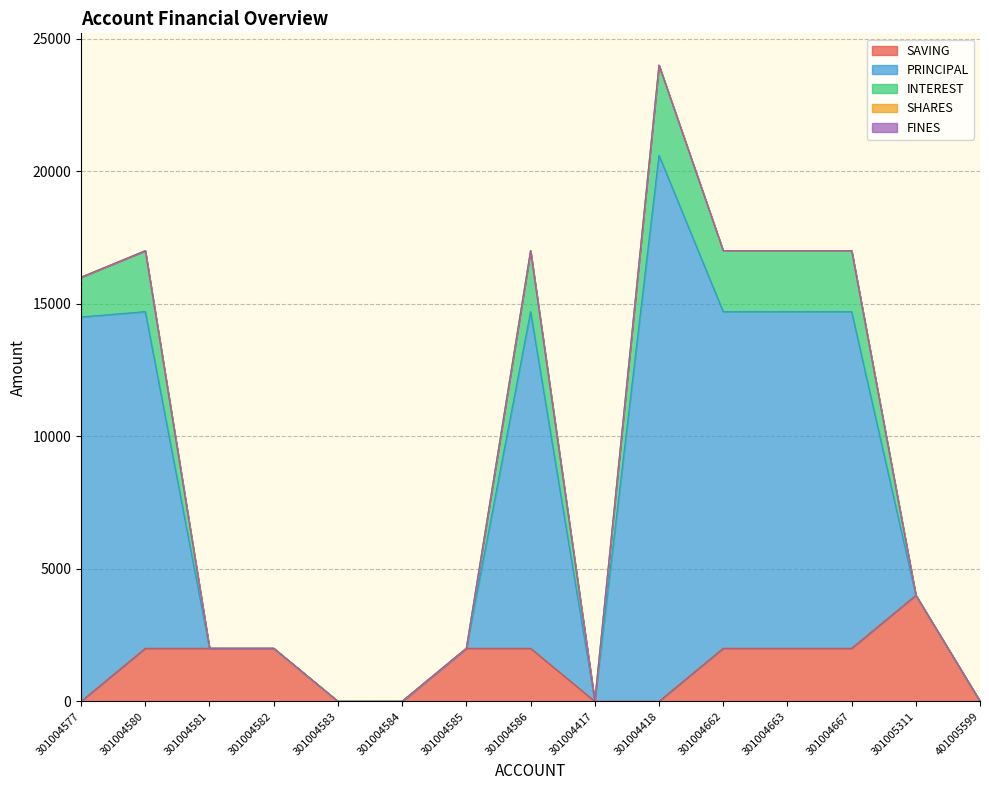

How many positive values does the SAVING series have?

9